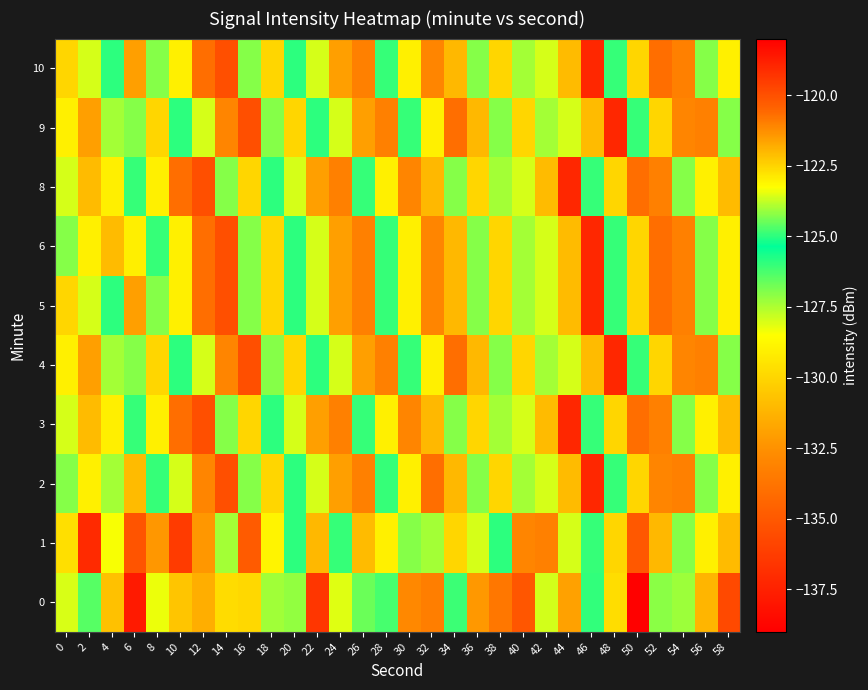

Reading left to right, extract all data points from this chart.

0: 0=-128.0	2=-126.4	4=-130.7	6=-118.7	8=-128.3	10=-130.6	12=-121.8	14=-129.8	16=-122.6	18=-127.3	20=-127.2	22=-119.4	24=-123.5	26=-126.7	28=-126.2	30=-132.9	32=-121.0	34=-124.9	36=-132.3	38=-120.8	40=-135.1	42=-128.0	44=-131.9	46=-124.9	48=-129.7	50=-138.9	52=-124.2	54=-127.3	56=-121.9	58=-135.7
1: 0=-129.7	2=-137.1	4=-123.3	6=-120.1	8=-132.3	10=-119.5	12=-121.4	14=-127.4	16=-134.9	18=-128.9	20=-125.0	22=-122.0	24=-126.0	26=-131.0	28=-129.0	30=-127.0	32=-124.0	34=-130.0	36=-128.0	38=-125.0	40=-133.0	42=-121.0	44=-128.0	46=-126.0	48=-130.0	50=-135.0	52=-122.0	54=-127.0	56=-129.0	58=-131.0
2: 0=-127.0	2=-129.0	4=-124.0	6=-131.0	8=-126.0	10=-128.0	12=-133.0	14=-120.0	16=-127.0	18=-130.0	20=-125.0	22=-128.0	24=-132.0	26=-121.0	28=-126.0	30=-129.0	32=-134.0	34=-122.0	36=-127.0	38=-130.0	40=-124.0	42=-128.0	44=-131.0	46=-119.0	48=-126.0	50=-130.0	52=-133.0	54=-121.0	56=-127.0	58=-129.0
3: 0=-128.0	2=-131.0	4=-123.0	6=-126.0	8=-129.0	10=-134.0	12=-120.0	14=-127.0	16=-130.0	18=-125.0	20=-128.0	22=-132.0	24=-121.0	26=-126.0	28=-129.0	30=-133.0	32=-122.0	34=-127.0	36=-130.0	38=-124.0	40=-128.0	42=-131.0	44=-119.0	46=-126.0	48=-130.0	50=-134.0	52=-121.0	54=-127.0	56=-129.0	58=-131.0
4: 0=-129.0	2=-132.0	4=-124.0	6=-127.0	8=-130.0	10=-125.0	12=-128.0	14=-133.0	16=-120.0	18=-127.0	20=-130.0	22=-125.0	24=-128.0	26=-132.0	28=-121.0	30=-126.0	32=-129.0	34=-134.0	36=-122.0	38=-127.0	40=-130.0	42=-124.0	44=-128.0	46=-131.0	48=-119.0	50=-126.0	52=-130.0	54=-133.0	56=-121.0	58=-127.0
5: 0=-130.0	2=-128.0	4=-125.0	6=-132.0	8=-127.0	10=-129.0	12=-134.0	14=-120.0	16=-127.0	18=-130.0	20=-125.0	22=-128.0	24=-132.0	26=-121.0	28=-126.0	30=-129.0	32=-133.0	34=-122.0	36=-127.0	38=-130.0	40=-124.0	42=-128.0	44=-131.0	46=-119.0	48=-126.0	50=-130.0	52=-134.0	54=-121.0	56=-127.0	58=-129.0
6: 0=-127.0	2=-129.0	4=-131.0	6=-123.0	8=-126.0	10=-129.0	12=-134.0	14=-120.0	16=-127.0	18=-130.0	20=-125.0	22=-128.0	24=-132.0	26=-121.0	28=-126.0	30=-129.0	32=-133.0	34=-122.0	36=-127.0	38=-130.0	40=-124.0	42=-128.0	44=-131.0	46=-119.0	48=-126.0	50=-130.0	52=-134.0	54=-121.0	56=-127.0	58=-129.0
8: 0=-128.0	2=-131.0	4=-123.0	6=-126.0	8=-129.0	10=-134.0	12=-120.0	14=-127.0	16=-130.0	18=-125.0	20=-128.0	22=-132.0	24=-121.0	26=-126.0	28=-129.0	30=-133.0	32=-122.0	34=-127.0	36=-130.0	38=-124.0	40=-128.0	42=-131.0	44=-119.0	46=-126.0	48=-130.0	50=-134.0	52=-121.0	54=-127.0	56=-129.0	58=-131.0
9: 0=-129.0	2=-132.0	4=-124.0	6=-127.0	8=-130.0	10=-125.0	12=-128.0	14=-133.0	16=-120.0	18=-127.0	20=-130.0	22=-125.0	24=-128.0	26=-132.0	28=-121.0	30=-126.0	32=-129.0	34=-134.0	36=-122.0	38=-127.0	40=-130.0	42=-124.0	44=-128.0	46=-131.0	48=-119.0	50=-126.0	52=-130.0	54=-133.0	56=-121.0	58=-127.0
10: 0=-130.0	2=-128.0	4=-125.0	6=-132.0	8=-127.0	10=-129.0	12=-134.0	14=-120.0	16=-127.0	18=-130.0	20=-125.0	22=-128.0	24=-132.0	26=-121.0	28=-126.0	30=-129.0	32=-133.0	34=-122.0	36=-127.0	38=-130.0	40=-124.0	42=-128.0	44=-131.0	46=-119.0	48=-126.0	50=-130.0	52=-134.0	54=-121.0	56=-127.0	58=-129.0